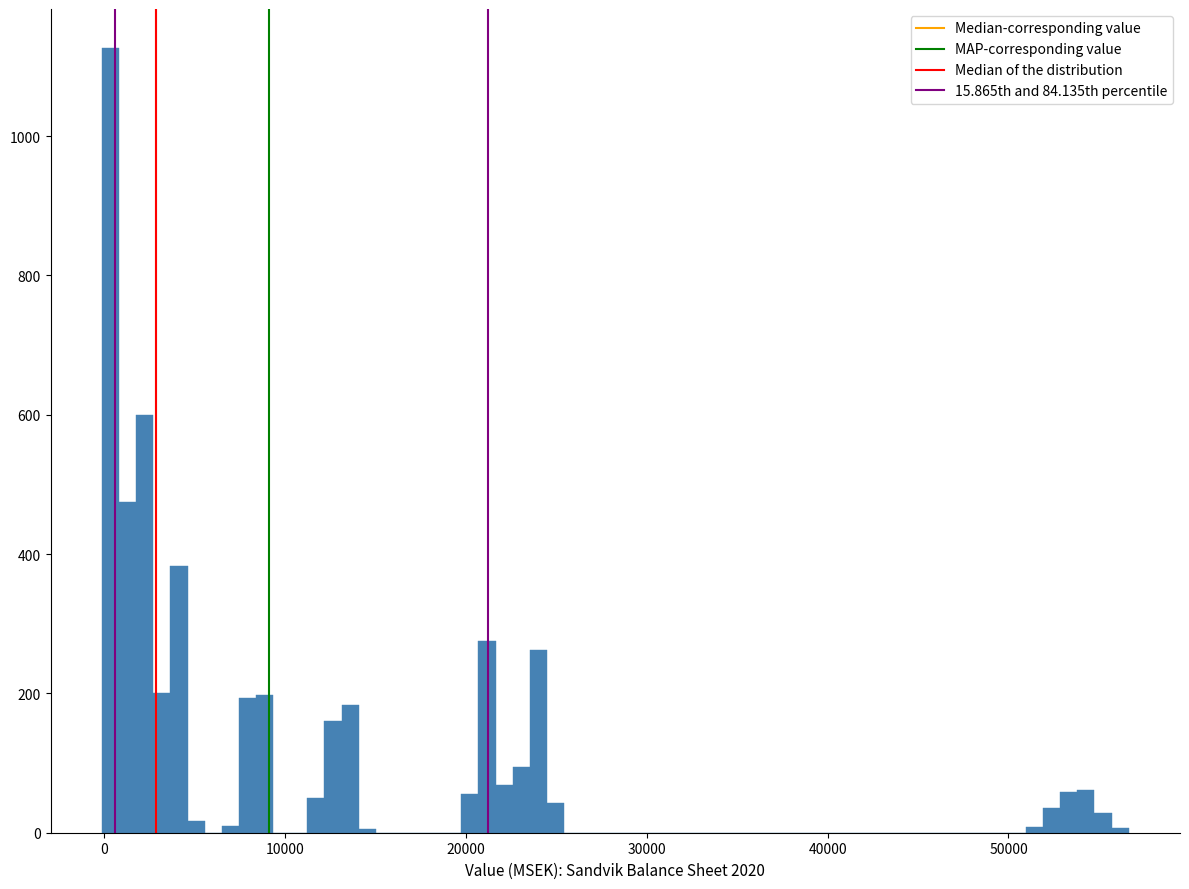

Around what value on the x-axis is the tallest bar? Give the approximate position of its centre, as read against the axis.

0